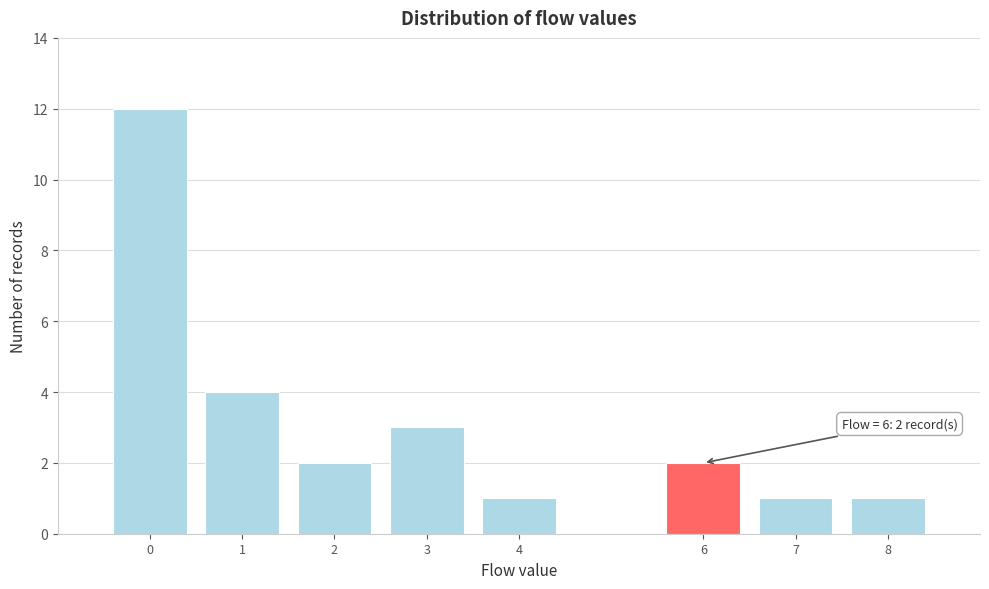

Which range on the x-axis has the tallest bar?

-0.5 to 0.5